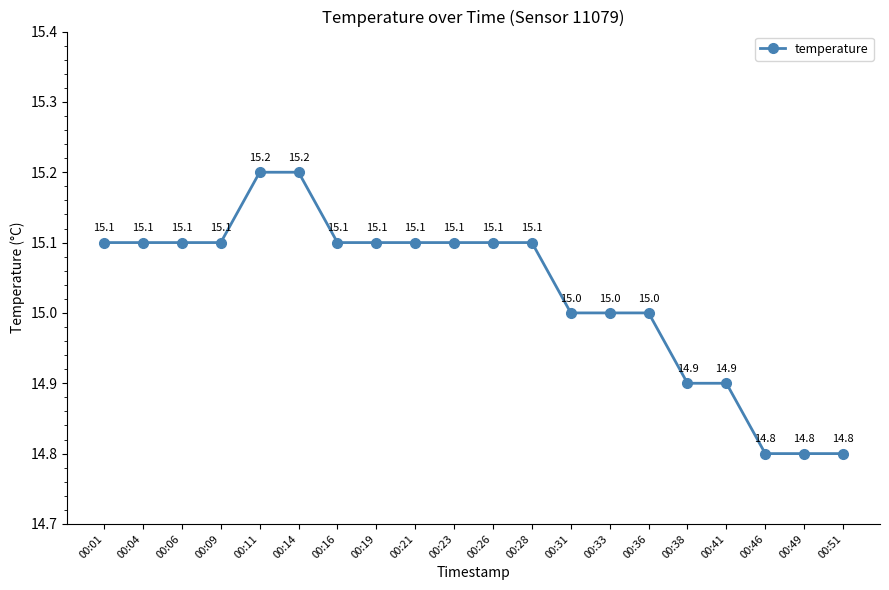

Where does the data first go above 15?

00:01